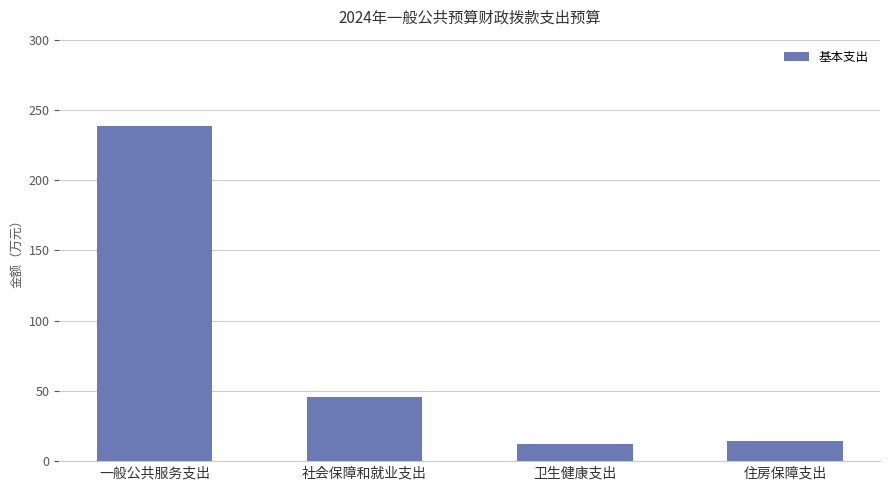

List the labels in order of value, smallest first.

卫生健康支出, 住房保障支出, 社会保障和就业支出, 一般公共服务支出